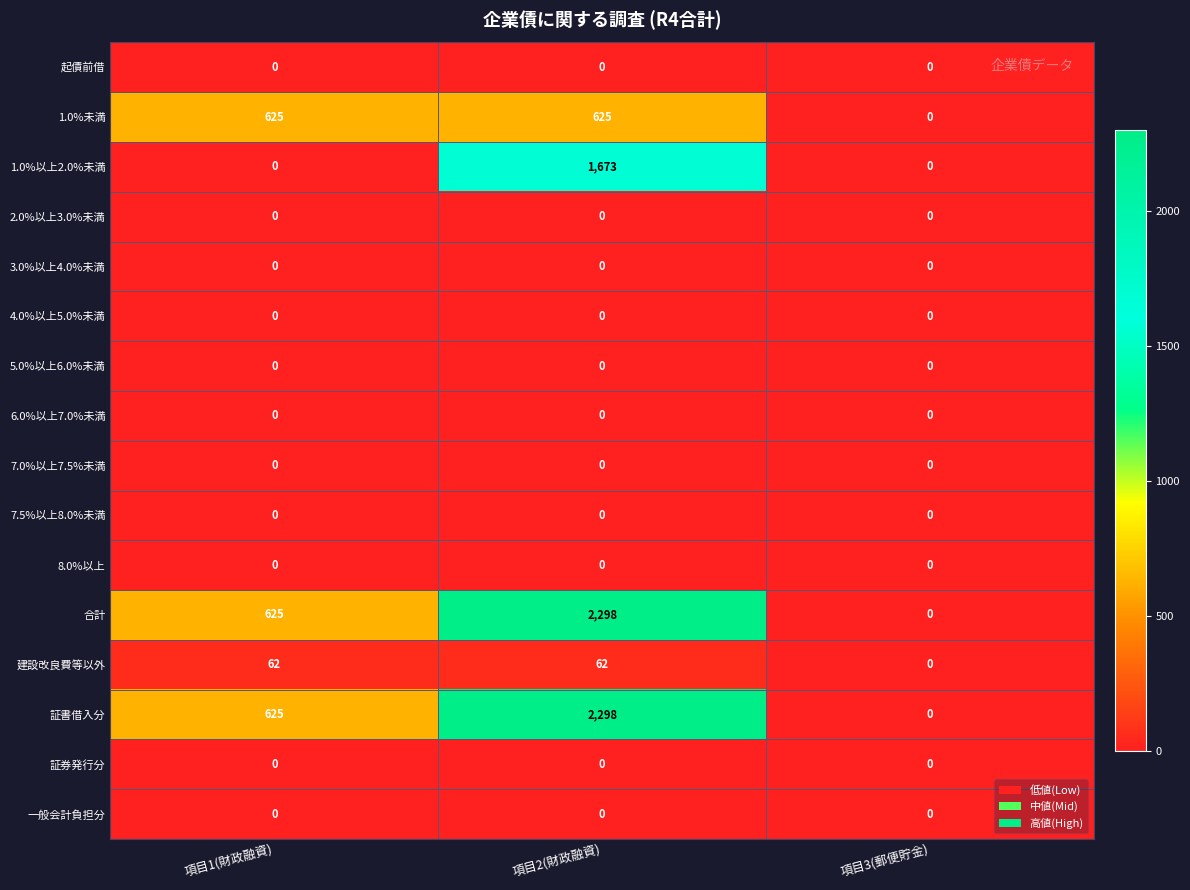

Is the value of 6.0%以上7.0%未満 at 項目1(財政融資) greater than the value of 証書借入分 at 項目2(財政融資)?

No